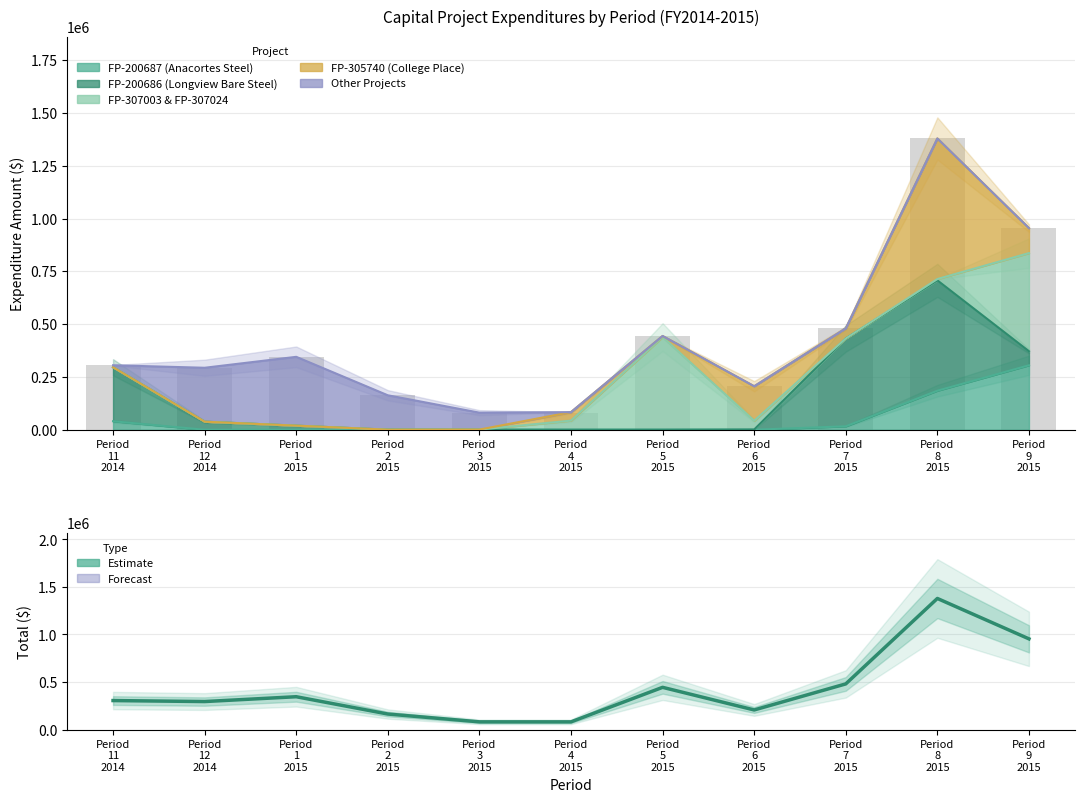

Which category has the lowest value across all series?

Period
4
2015